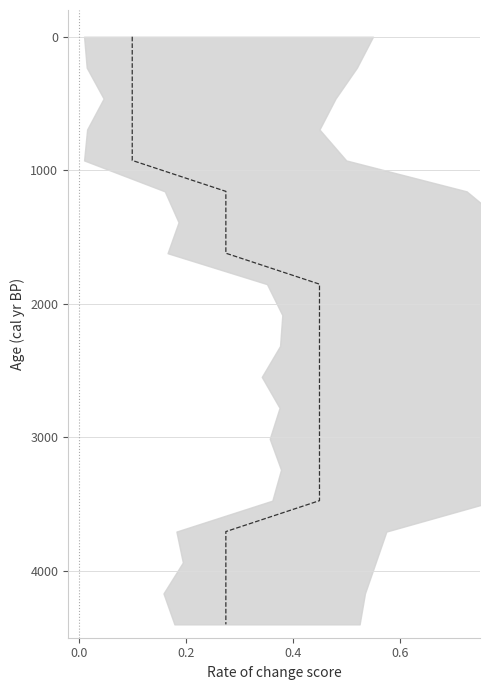

How many lines are shown in the chart?

1